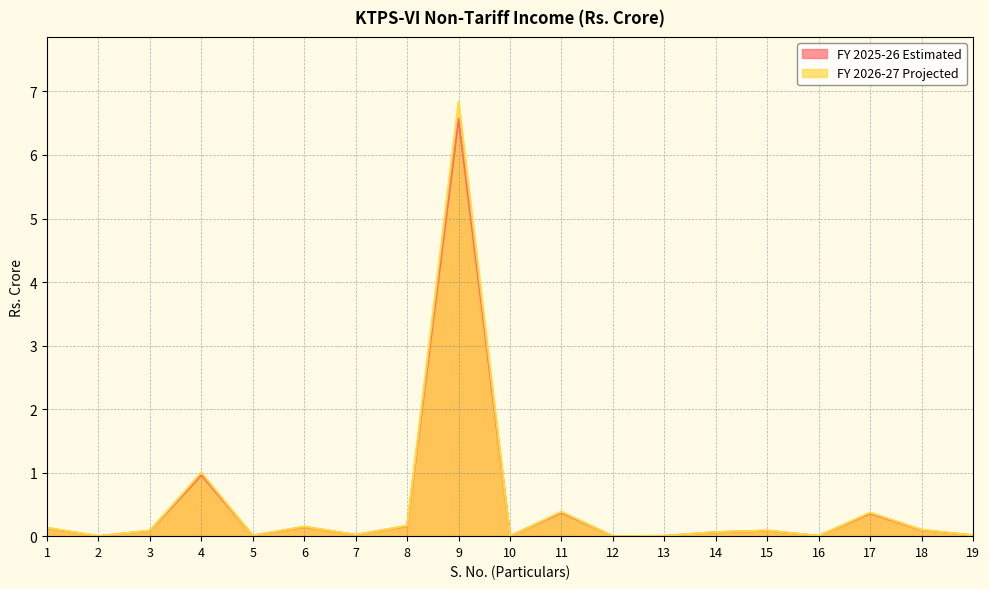

How many data points does each series have?

19